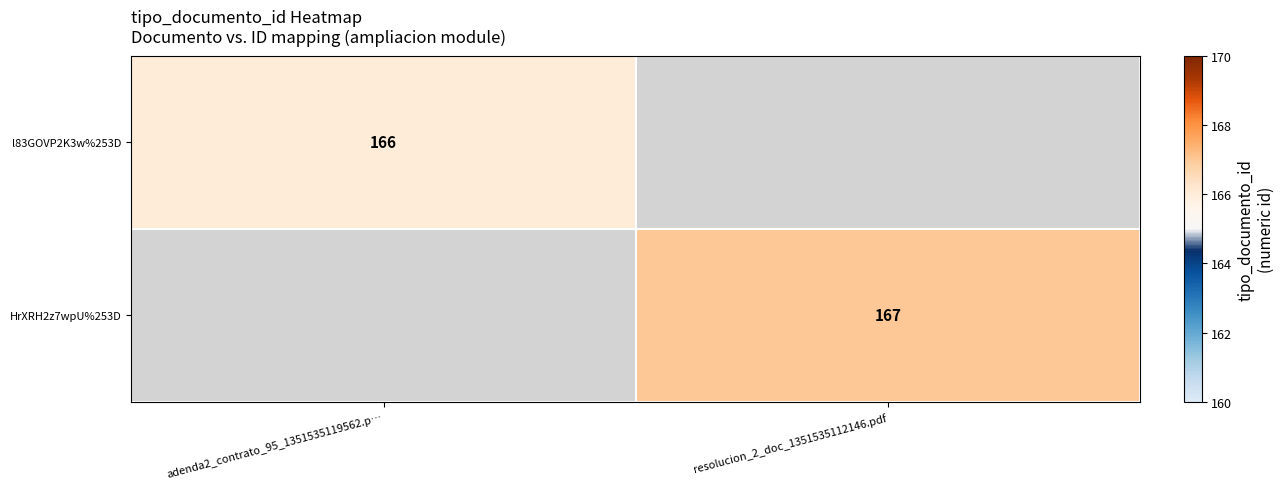

True or false: l83GOVP2K3w%253D has a value of 166 at adenda2_contrato_95_1351535119562.p….

True